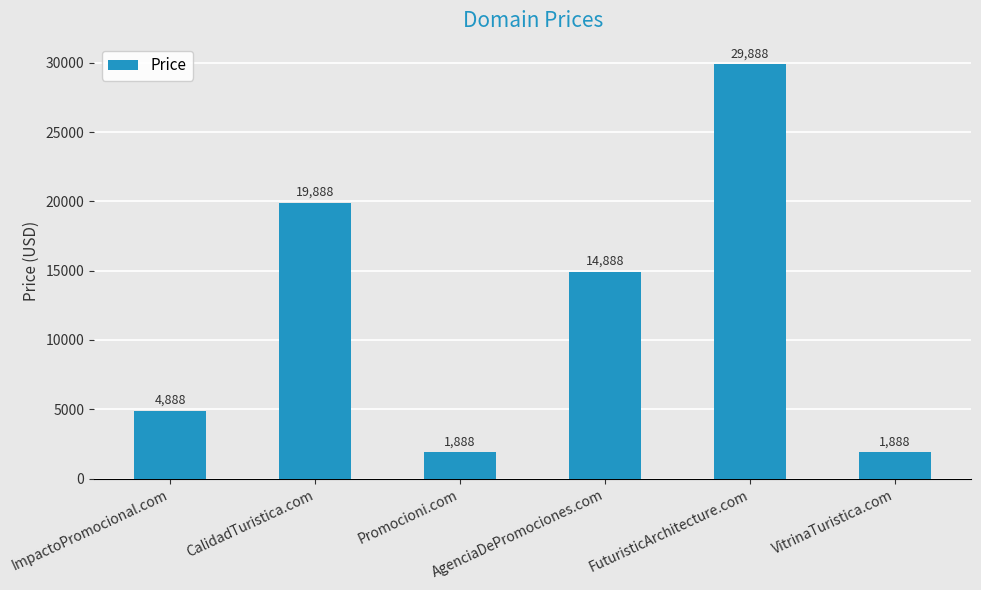

What is the maximum value shown in the chart?

29888